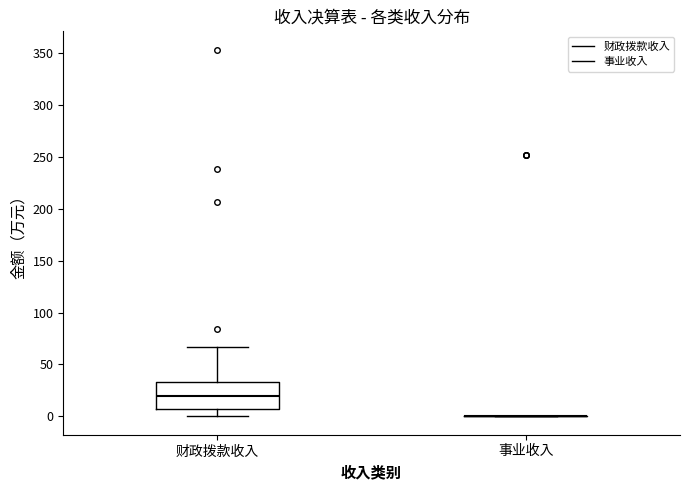

Reading left to right, read every box against the y-axis: the position of its median line, the range the box covers, and the ends of its whiskers. The values are not printed on the chart, so give them approximately, as read against the axis.

财政拨款收入: median 20, box 5 to 35, whiskers 0 to 65
事业收入: box collapsed to a line at 0, whiskers 0 to 0